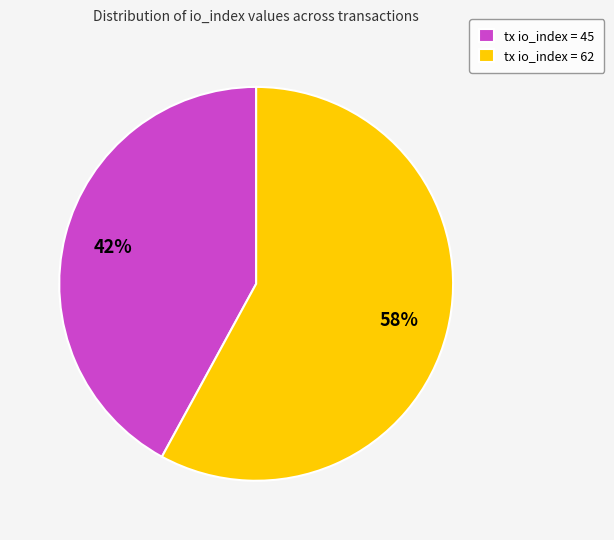

Combined, do tx io_index = 45 and tx io_index = 62 account for over 50%?

Yes